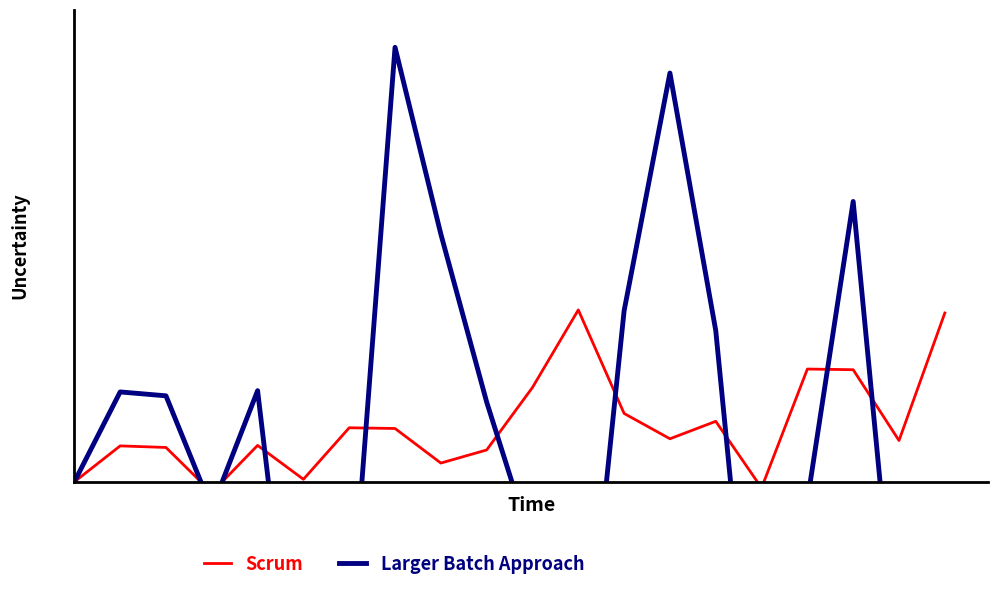

Which series has the largest range (max minus min)?

Larger Batch Approach